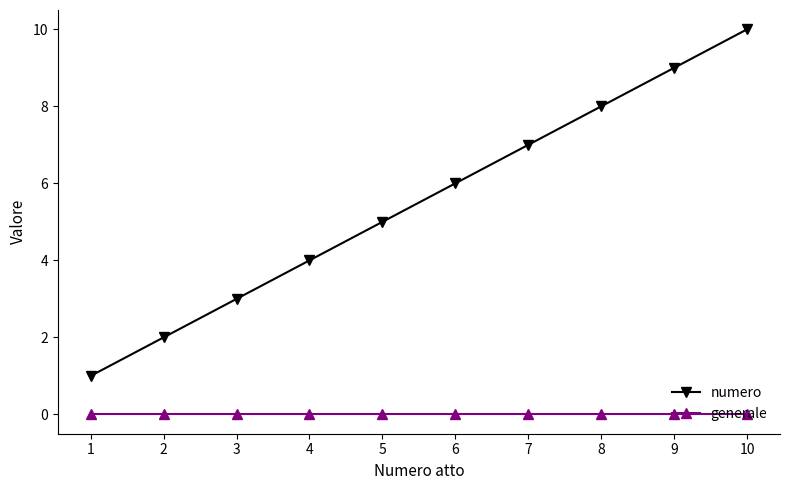

Between 2 and 8, which series saw the biggest shift?

numero